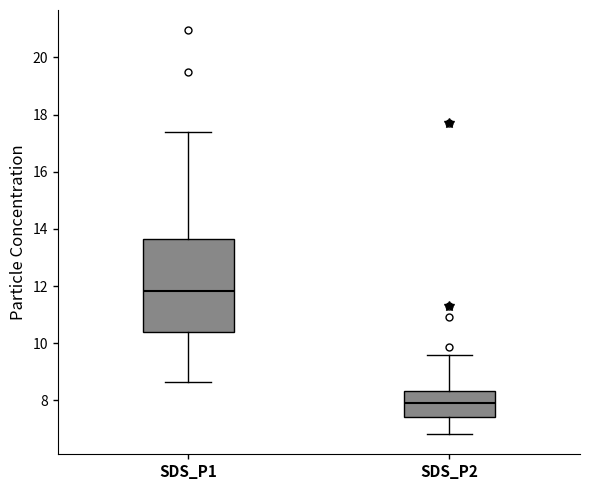

Where does the upper whisker of the box for SDS_P2 end on the y-axis? The values are not printed on the chart, so give them approximately, as read against the axis.

9.6